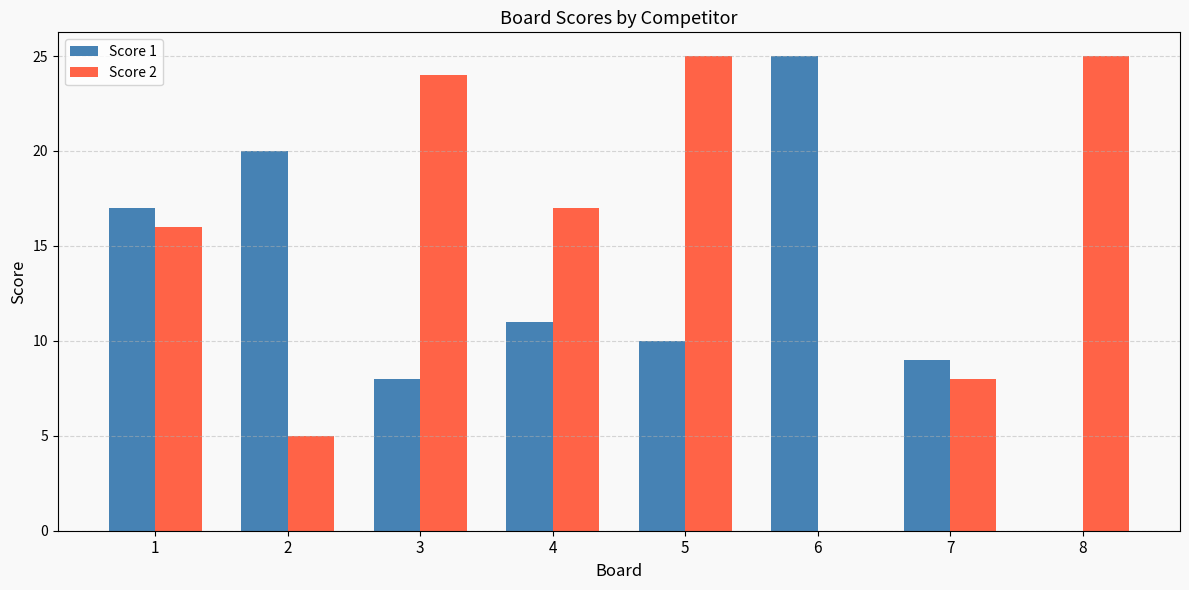

Where does the Score 1 series first go above 11?

1